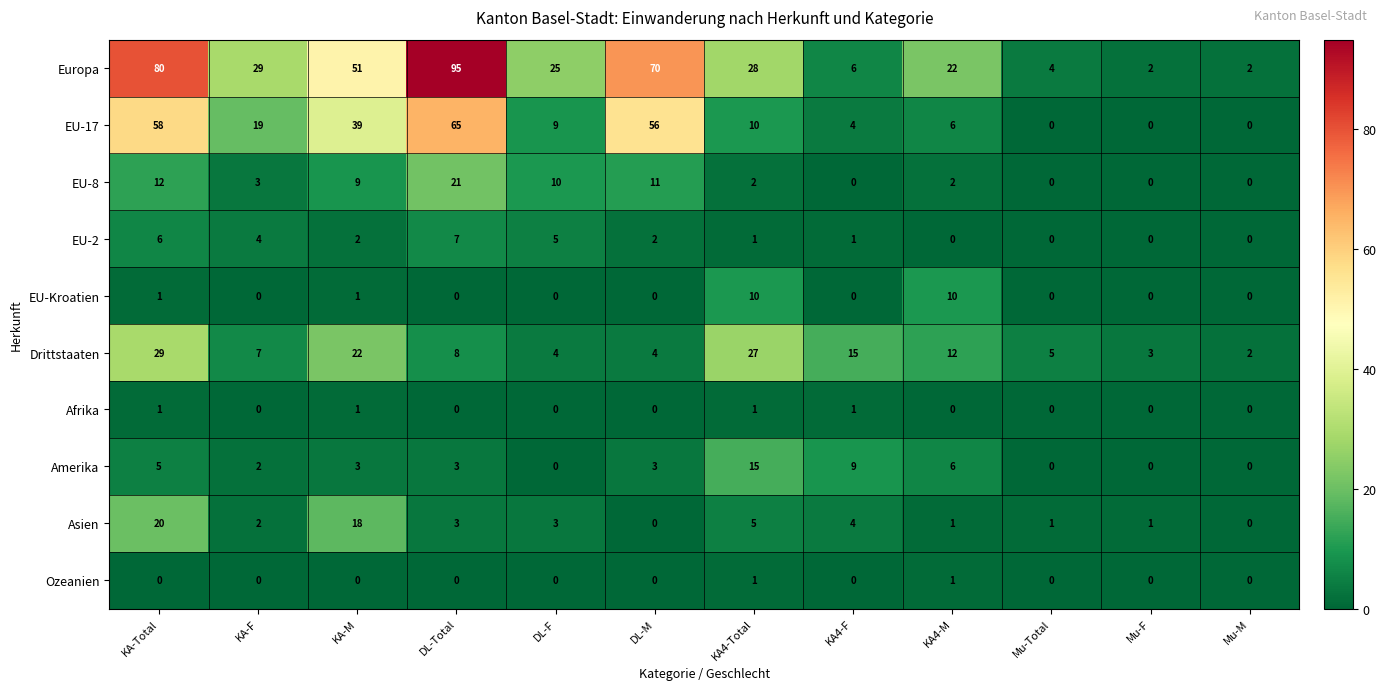

At which category is the sum across all series the highest?

KA-Total